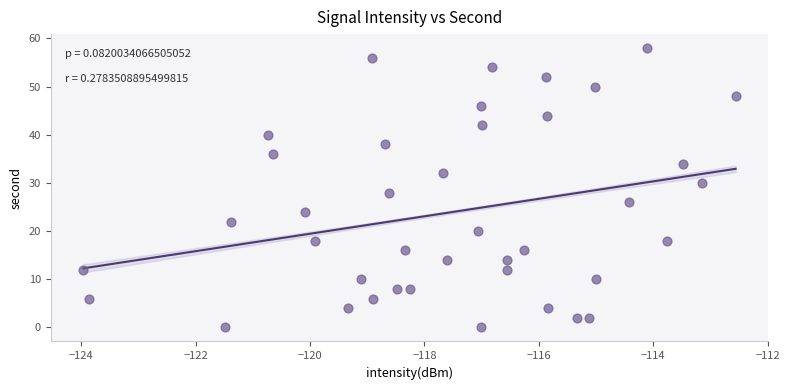

What is the range of Y values (max minus min)?

58